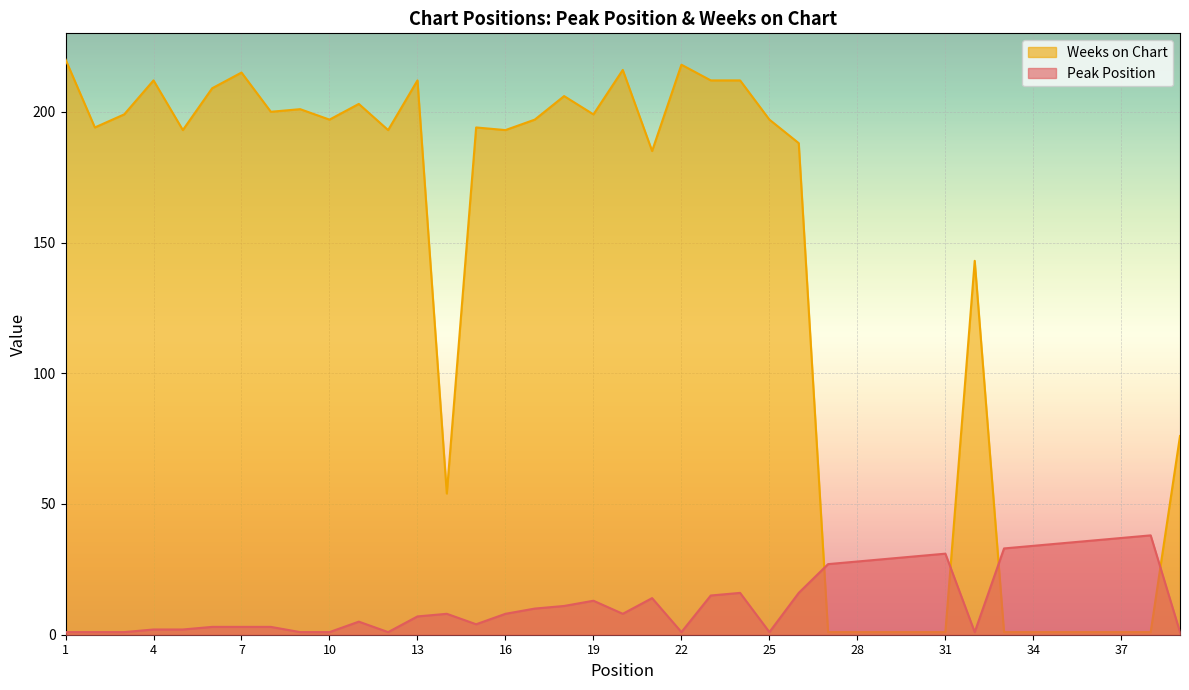

True or false: Peak Position has a value of 7 at 19.

False